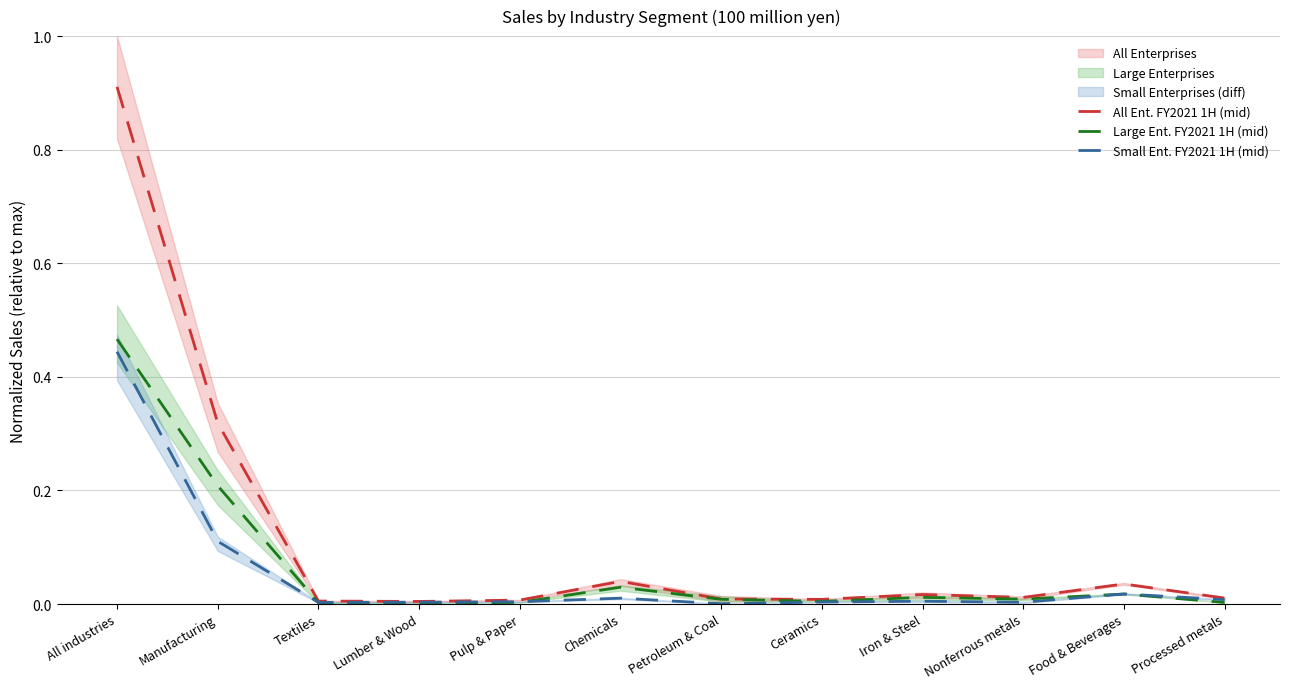

Which series ends up on top after the final intersection of Large Ent. FY2021 1H (mid) and Small Ent. FY2021 1H (mid)?

Small Ent. FY2021 1H (mid)